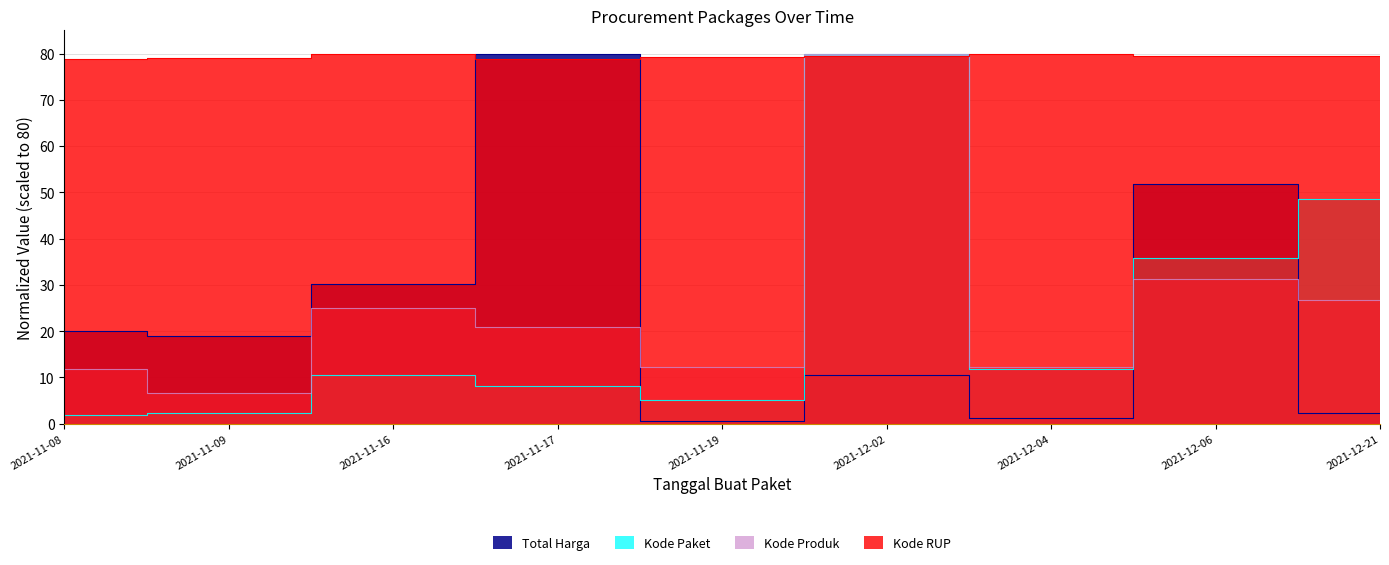

Rank the categories by Total Harga value from lowest to highest.

2021-11-19, 2021-12-04, 2021-12-21, 2021-12-02, 2021-11-09, 2021-11-08, 2021-11-16, 2021-12-06, 2021-11-17